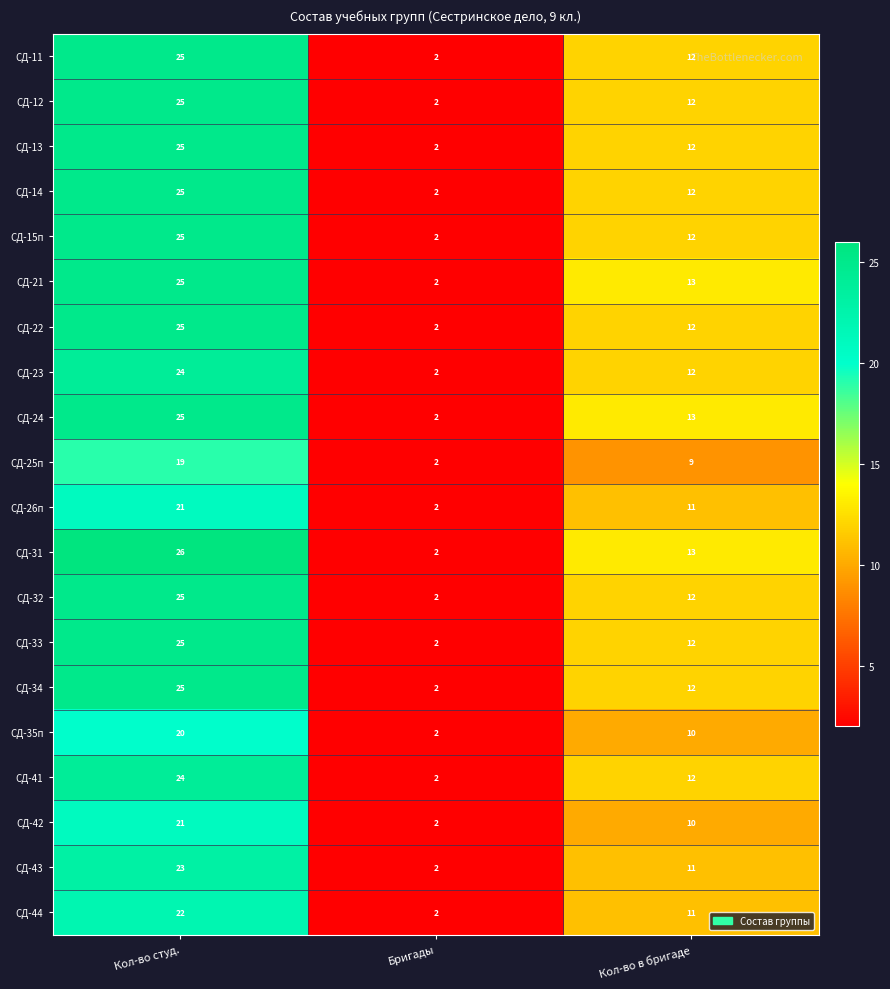

Is it true that СД-12 equals 1 at Бригады?

False